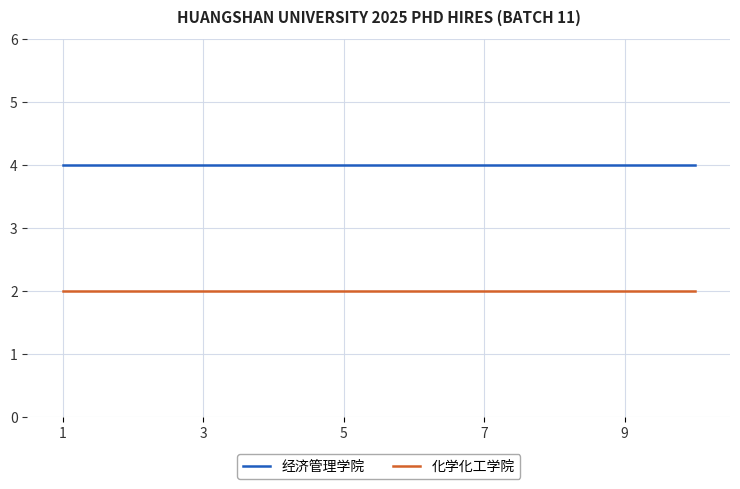

Which series has the largest total across all categories?

经济管理学院